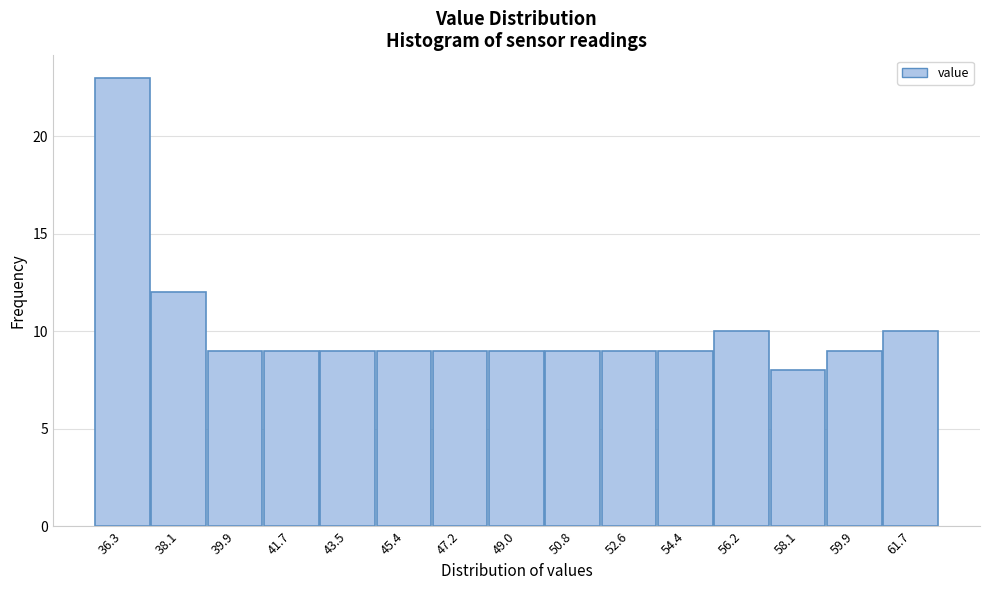

Reading left to right, list all the values displayed in this chart.

36.3=23	38.1=12	39.9=9	41.7=9	43.5=9	45.4=9	47.2=9	49.0=9	50.8=9	52.6=9	54.4=9	56.2=10	58.1=8	59.9=9	61.7=10